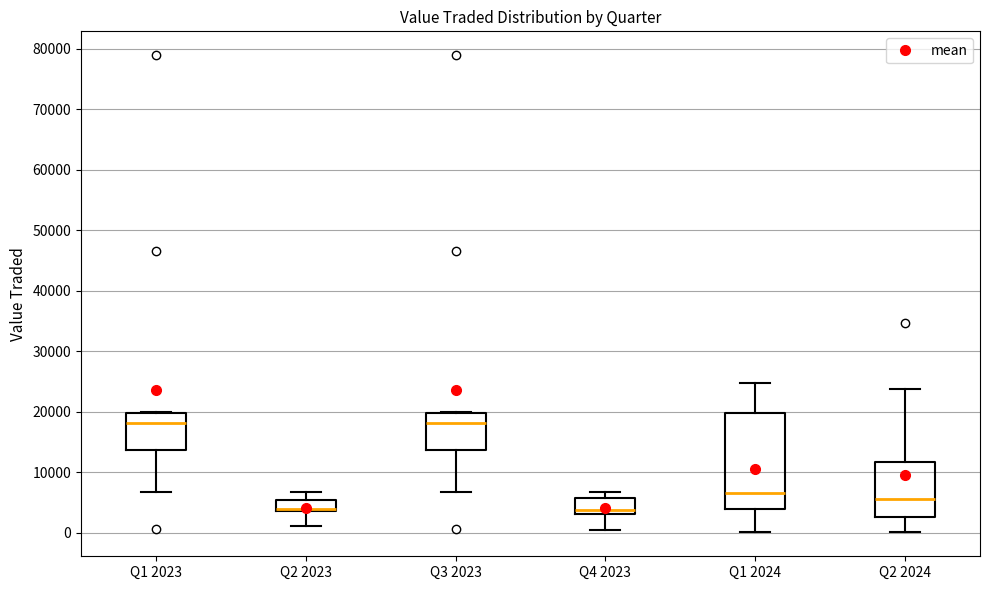

Where does the lower whisker of the box for Q2 2023 end on the y-axis? The values are not printed on the chart, so give them approximately, as read against the axis.

1000